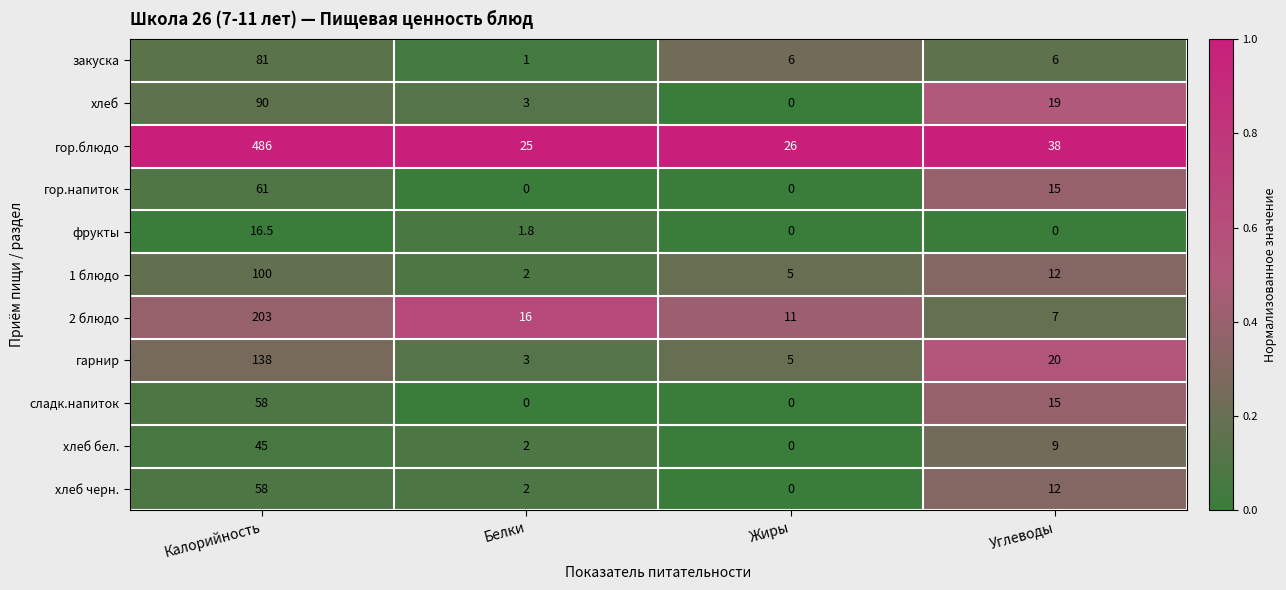

Where does the гор.блюдо series first go above 38?

Калорийность